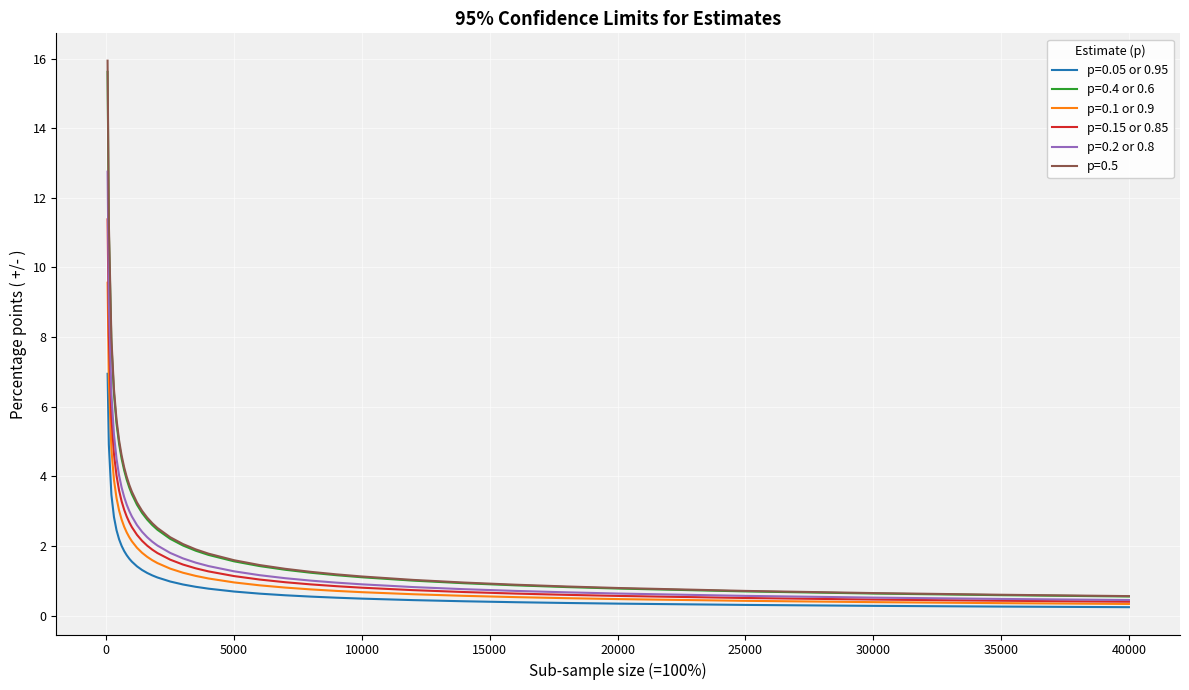

What is the maximum value shown in the chart?

15.9